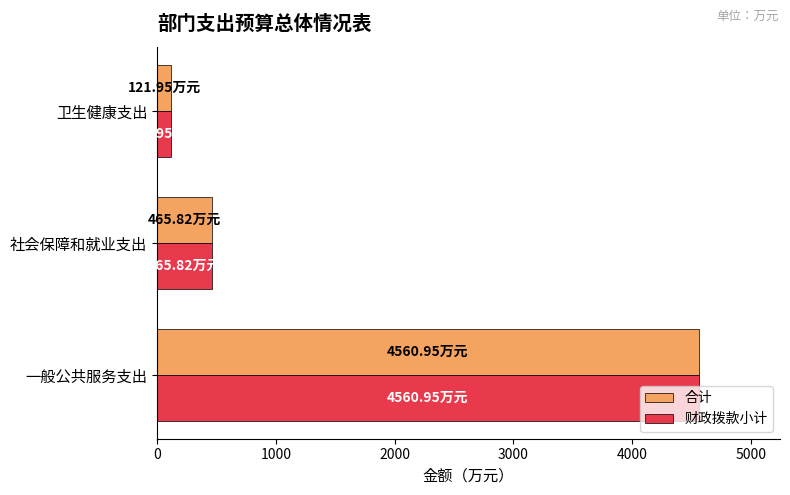

Which category has the lowest value in the 合计 series?

卫生健康支出